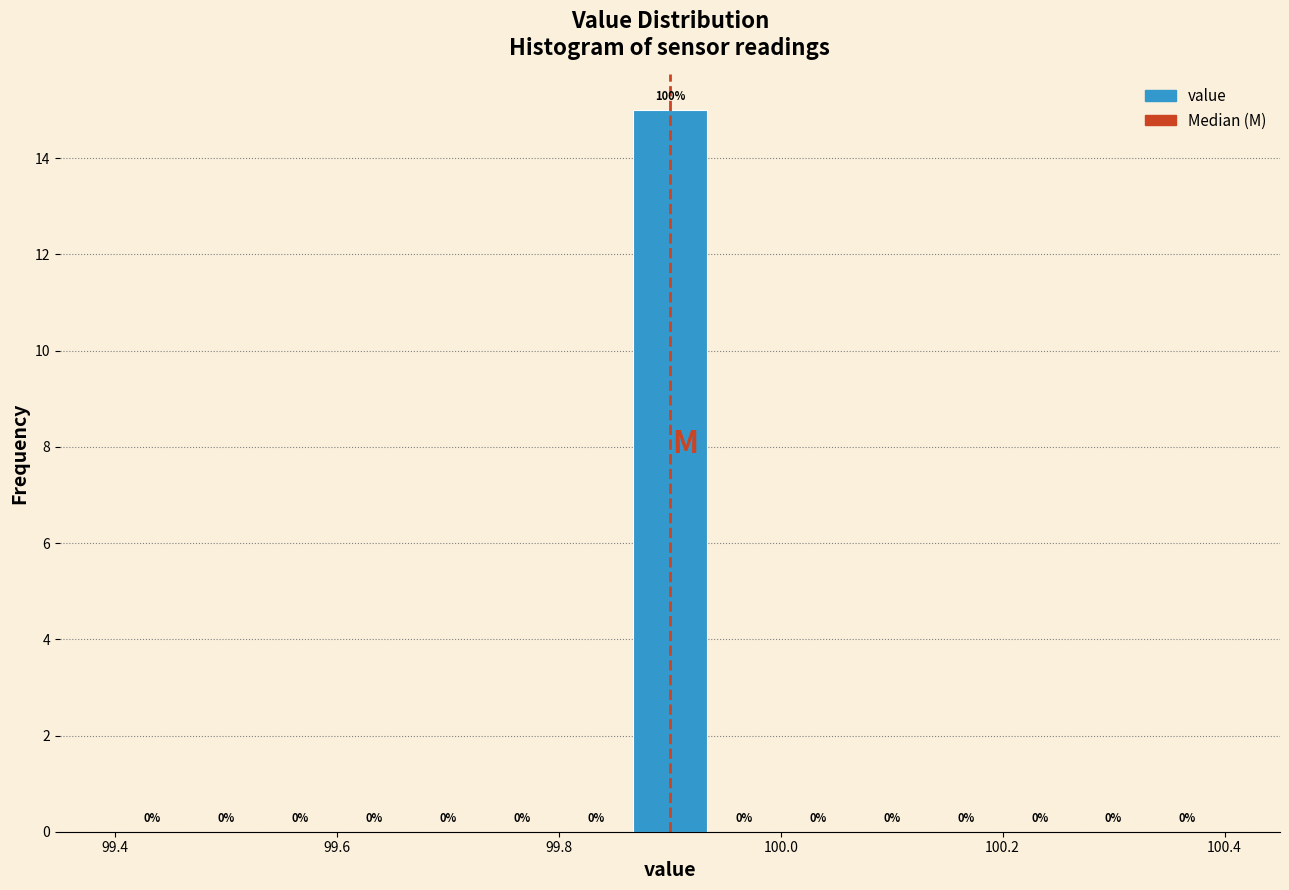

Read against the x-axis, roughly where is the centre of the tallest bar?

99.90